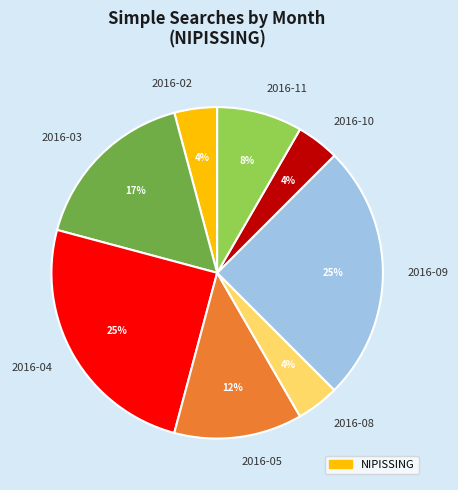

True or false: 2016-11 accounts for 8% of the total.

True